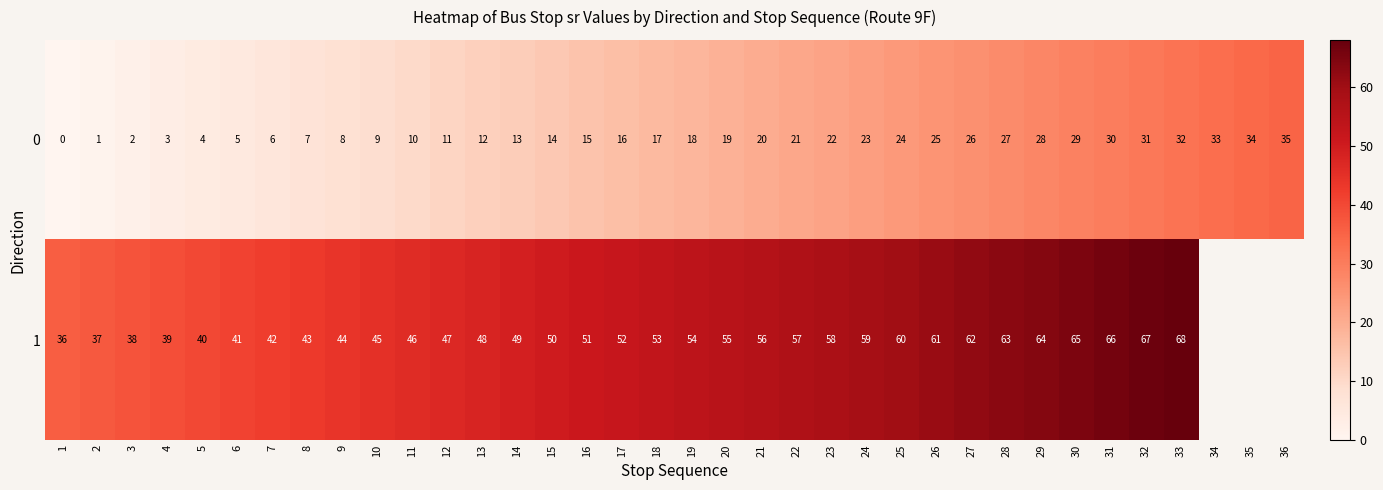

Where is 0 nearest to the value 17?

18